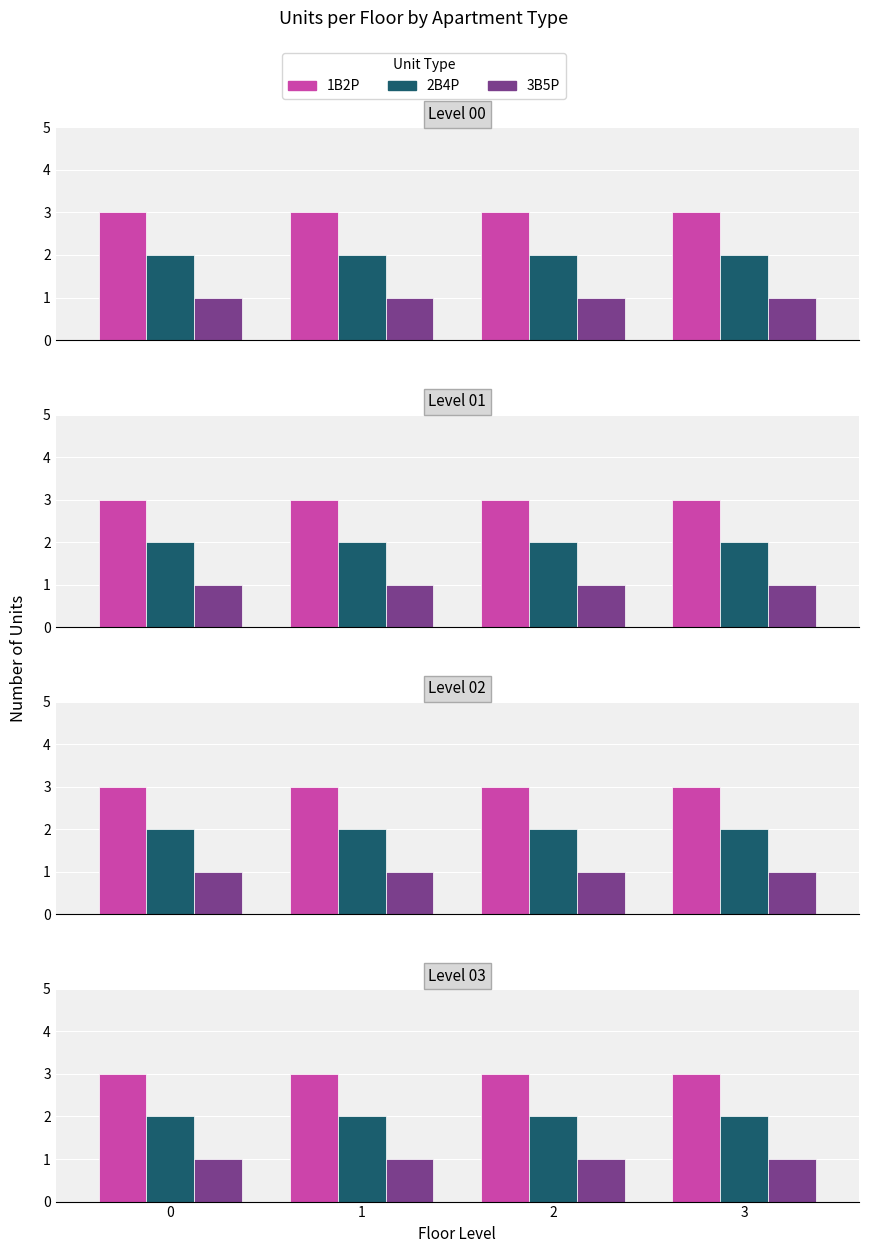

True or false: 2B4P has a value of 1 at 1.

False